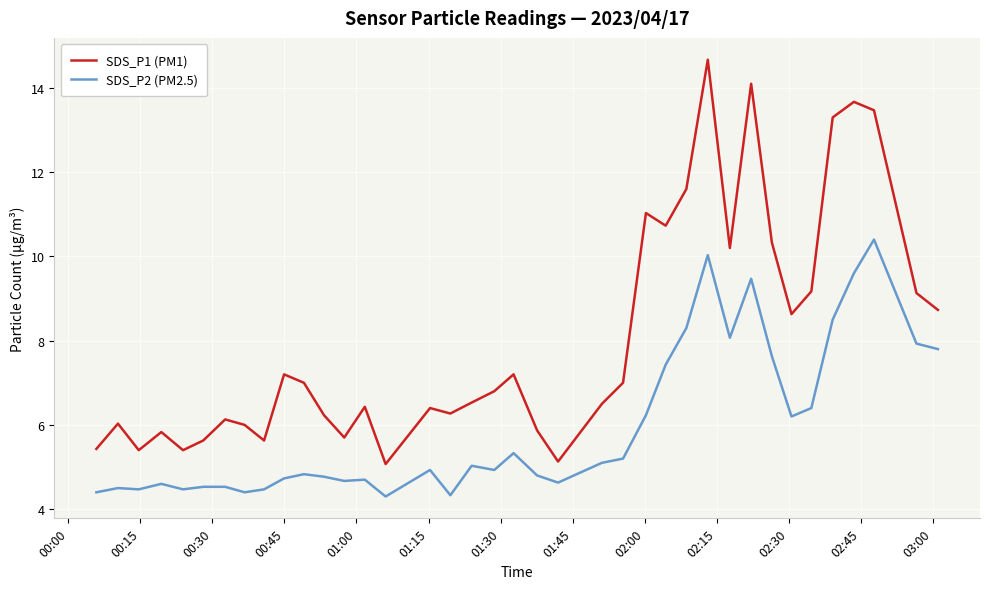

List the series in order of their overall mean, highest first.

SDS_P1 (PM1), SDS_P2 (PM2.5)